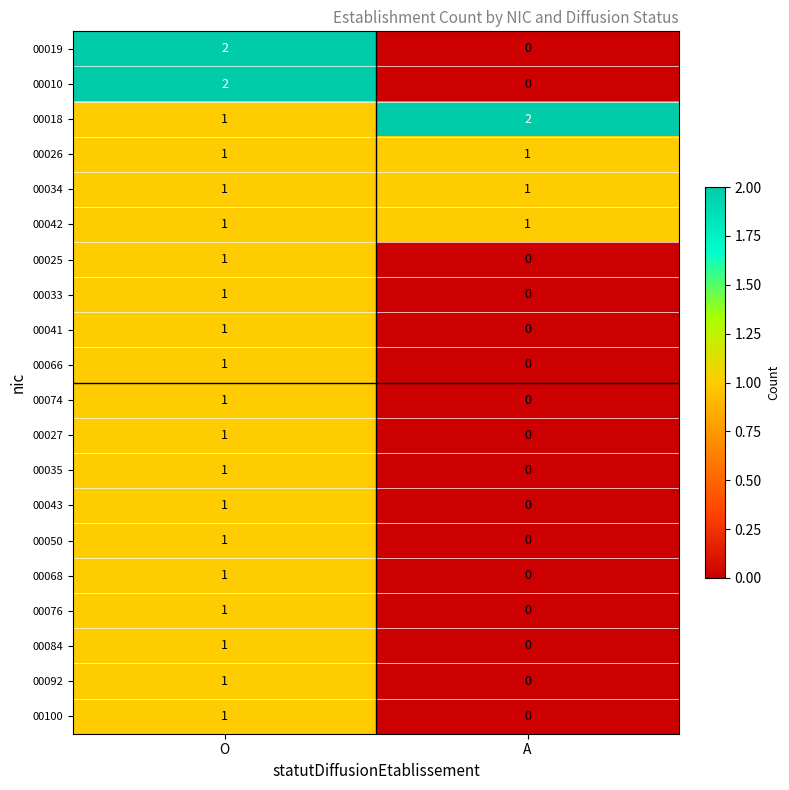

True or false: 00041 has a value of 0 at A.

True